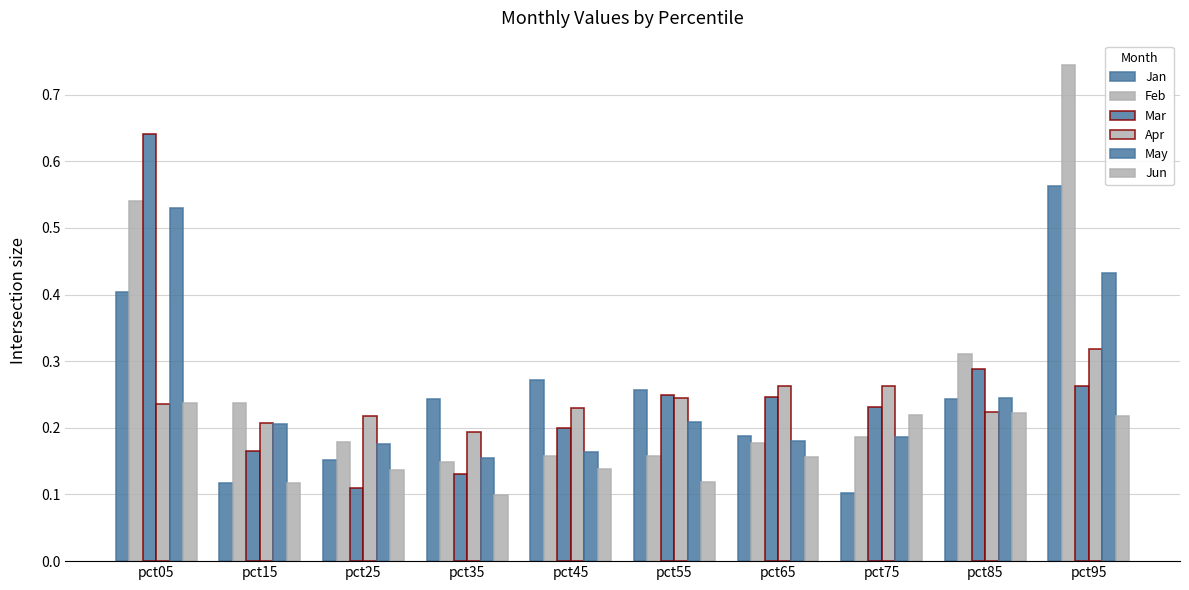

Are the bars grouped side by side (vs. stacked)?

Yes